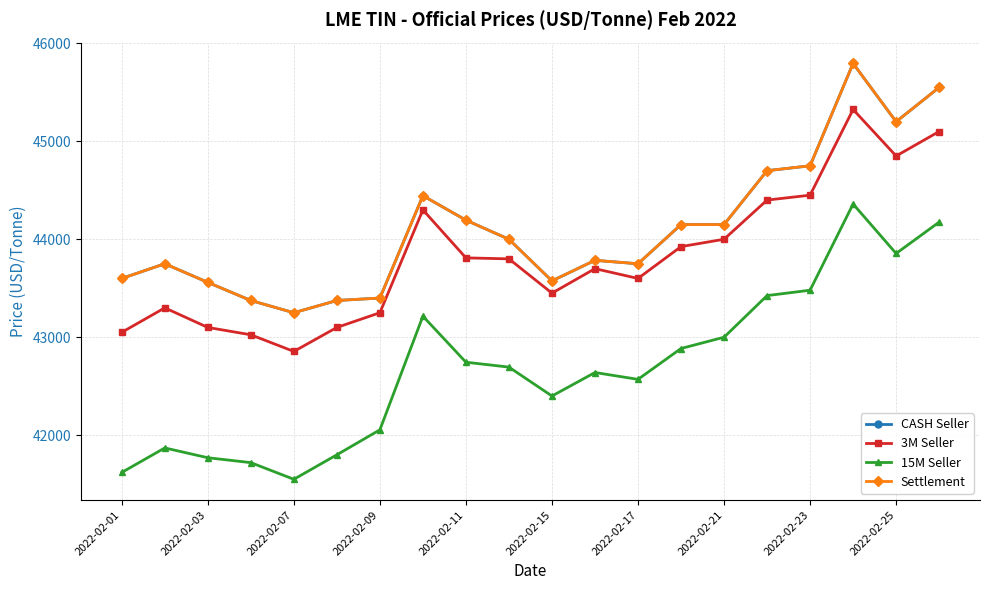

Does the chart have visible grid lines?

Yes